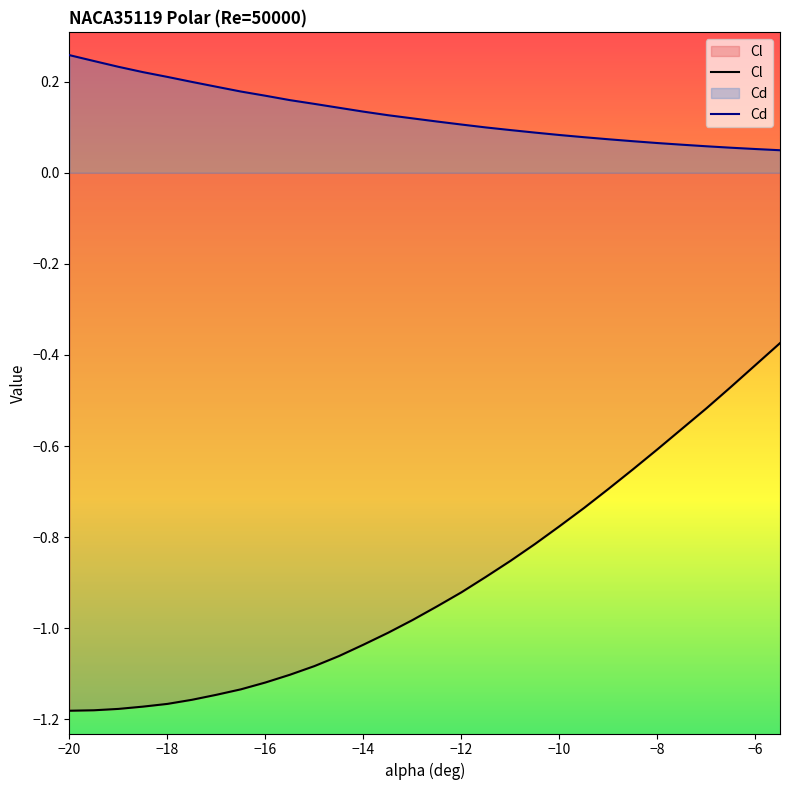

True or false: Cl has more than 2 interior local peaks.

False